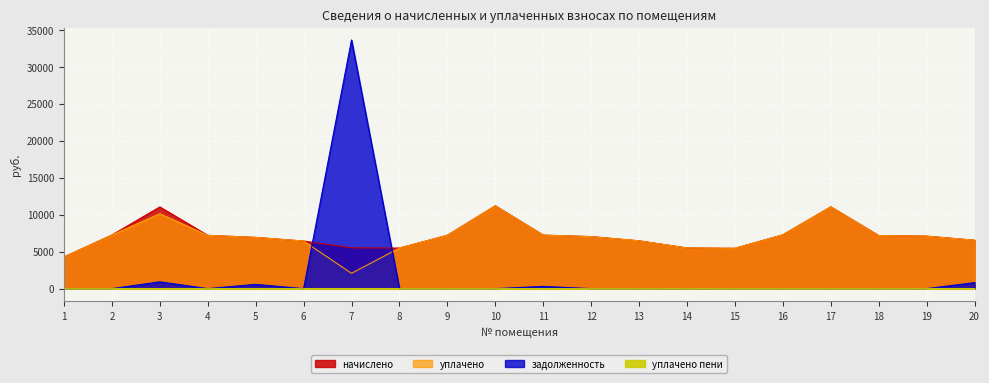

True or false: уплачено has a value of 4587.4 at 9.

False